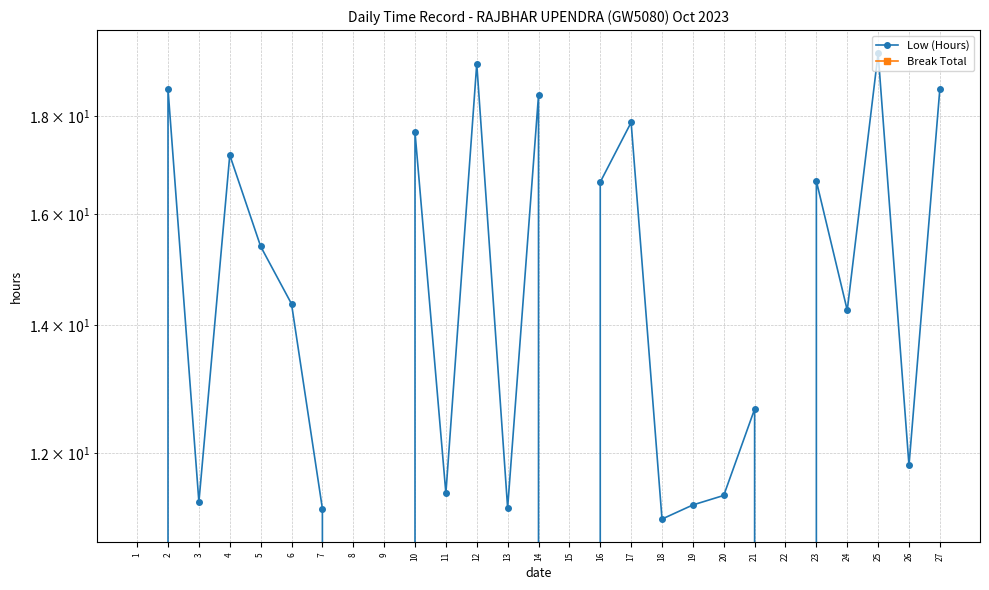

List the series in order of their overall mean, lowest first.

Break Total, Low (Hours)